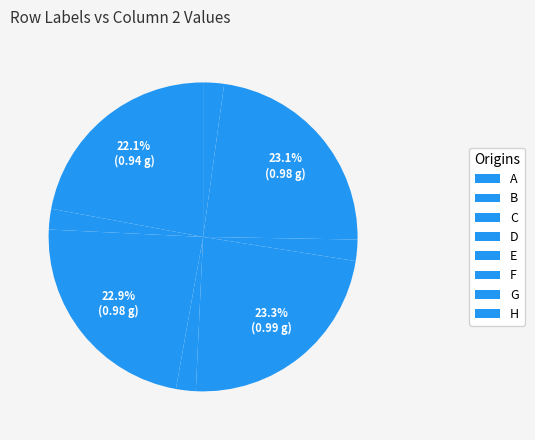

To the nearest percent, what is the difference between the largest and smallest slice percentages?

21%